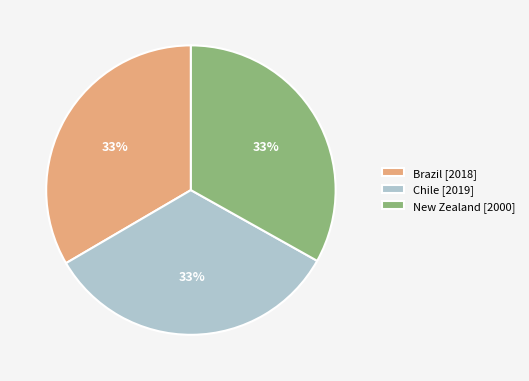

Do New Zealand [2000] and Brazil [2018] together represent more than half of the pie?

Yes